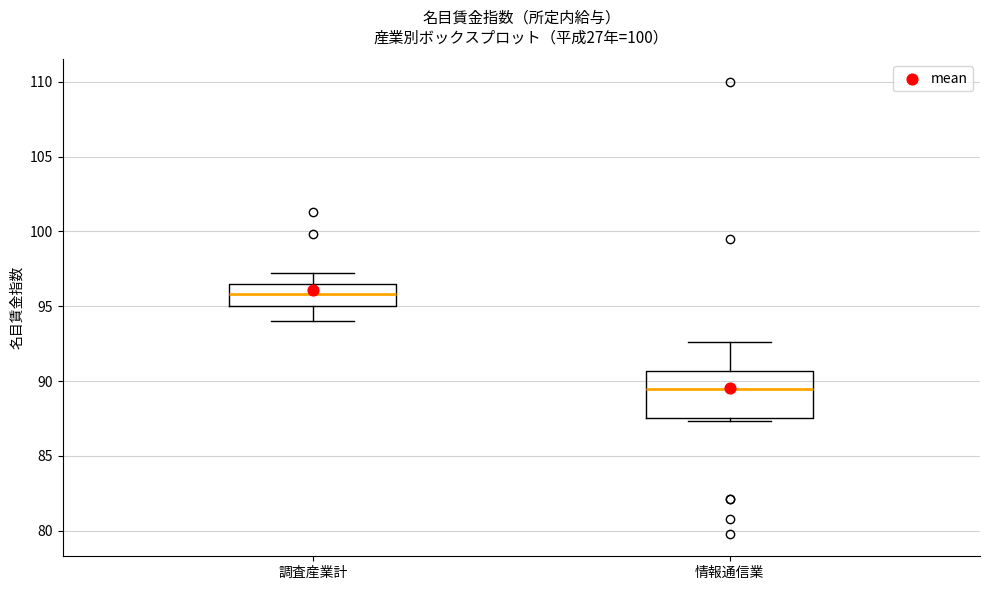

Where does the upper whisker of the box for 調査産業計 end on the y-axis? The values are not printed on the chart, so give them approximately, as read against the axis.

97.0